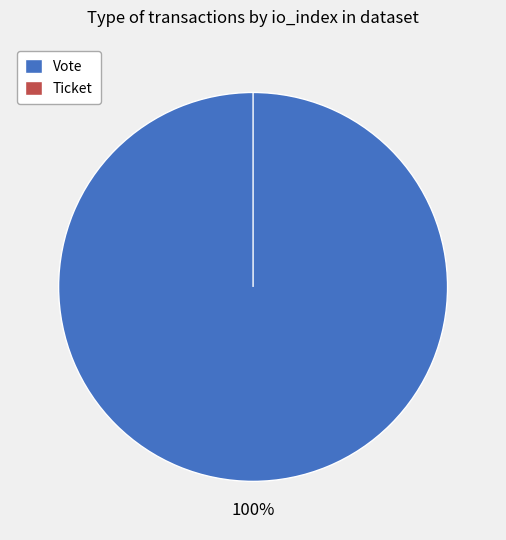

How many segments does this pie chart have?

2